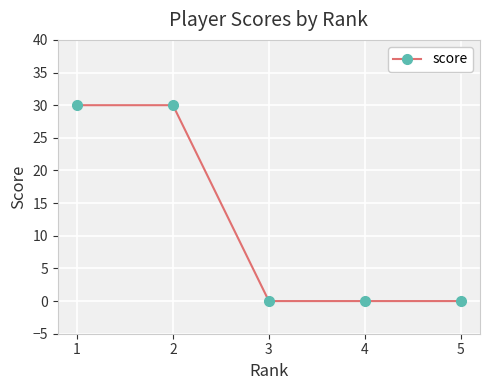

What is the average value?

12